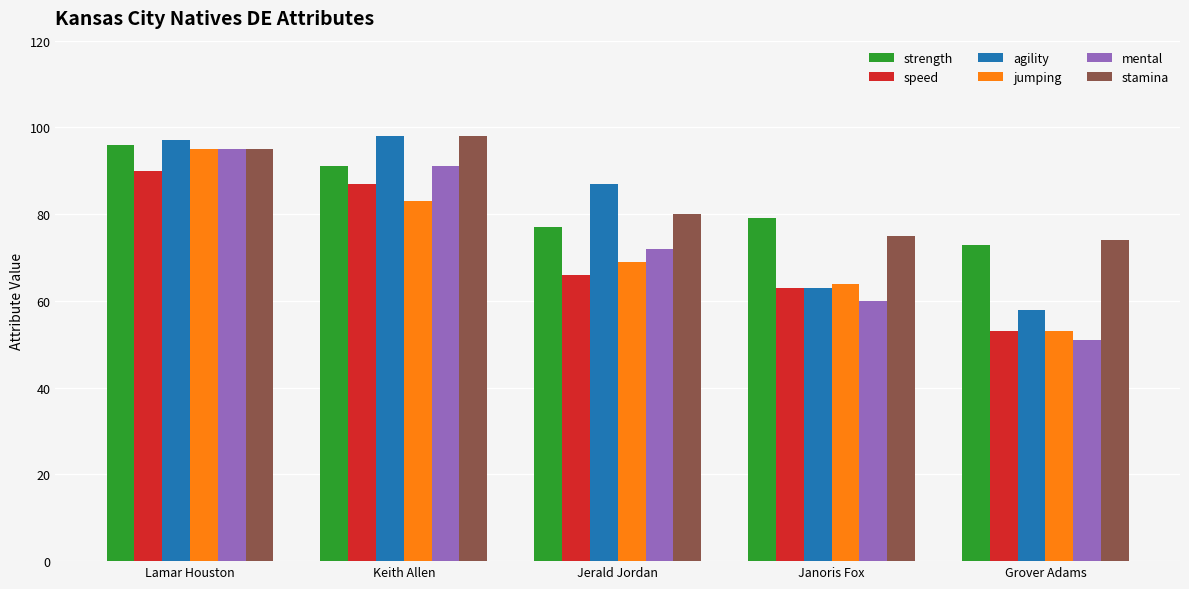

What is the total value across all series at Lamar Houston?

568